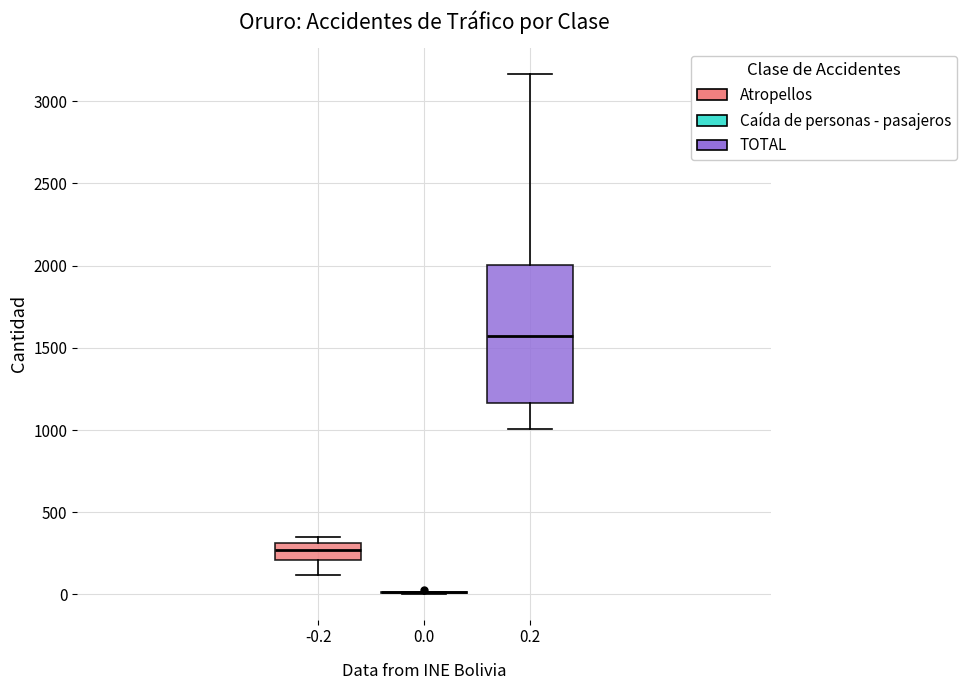

Reading left to right, read every box against the y-axis: the position of its median line, the range the box covers, and the ends of its whiskers. The values are not printed on the chart, so give them approximately, as read against the axis.

-0.2: median 250, box 200 to 300, whiskers 100 to 350
0.0: box collapsed to a line at 0, whiskers 0 to 0
0.2: median 1550, box 1150 to 2000, whiskers 1000 to 3150